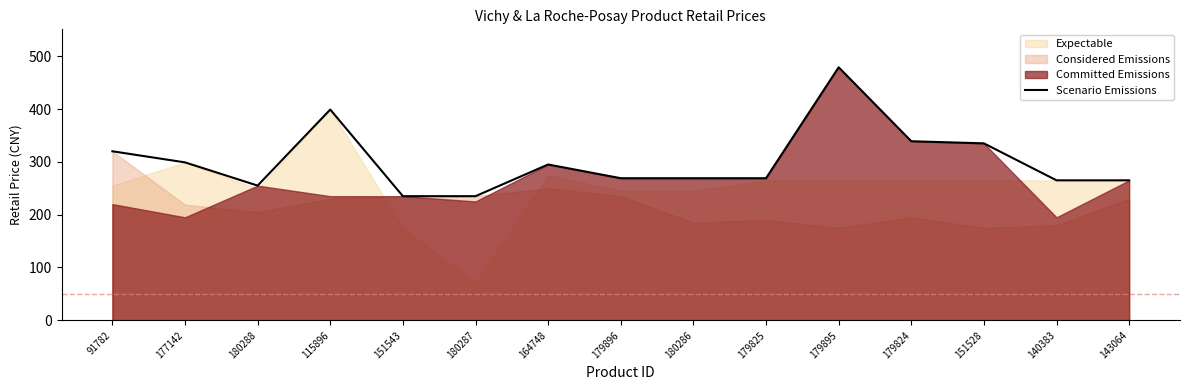

What is the approximate value at 164748, to the nearest 5?

295